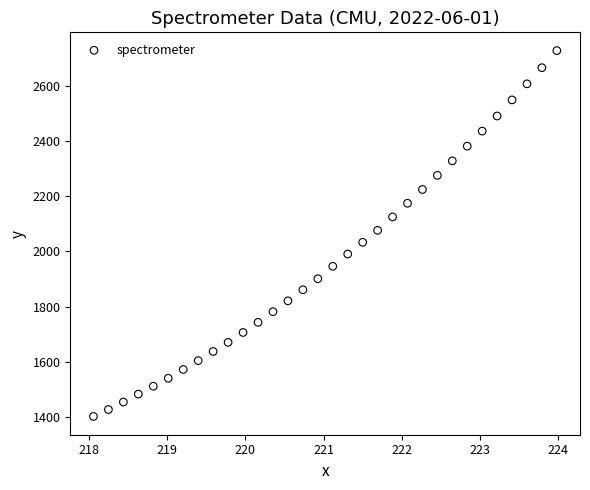

What is the range of X values (max minus min)?

5.9